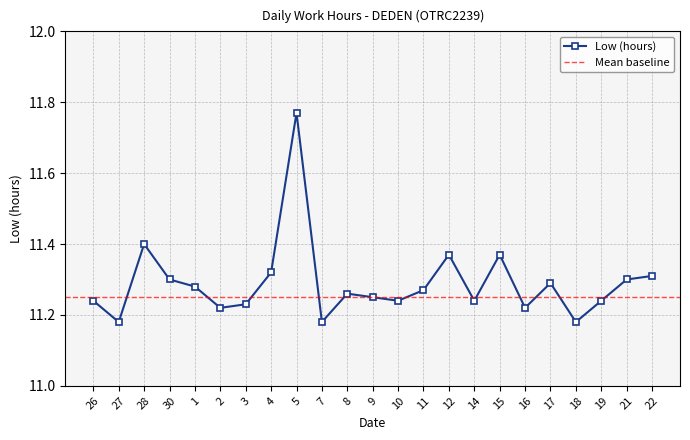

Which category has the lowest value across all series?

27